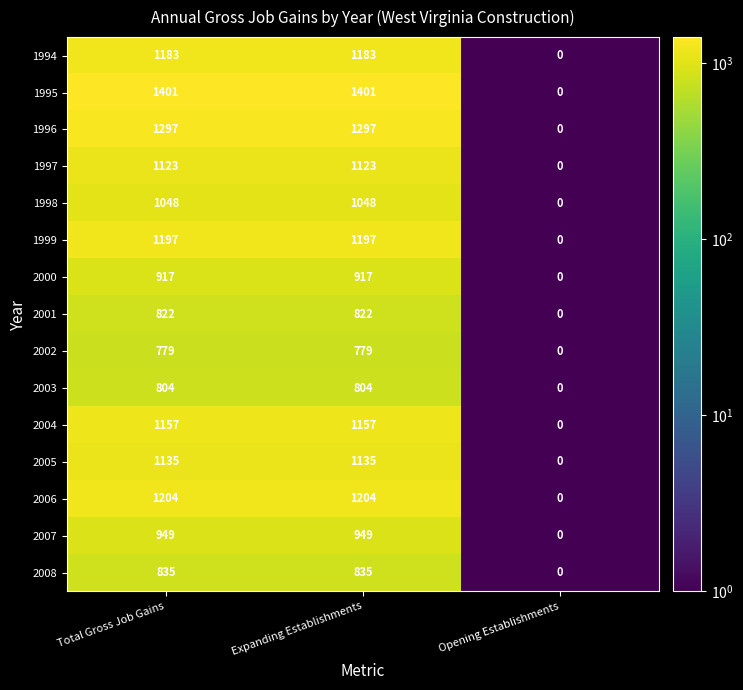

Rank the series by their maximum value, from highest to lowest.

1995, 1996, 2006, 1999, 1994, 2004, 2005, 1997, 1998, 2007, 2000, 2008, 2001, 2003, 2002